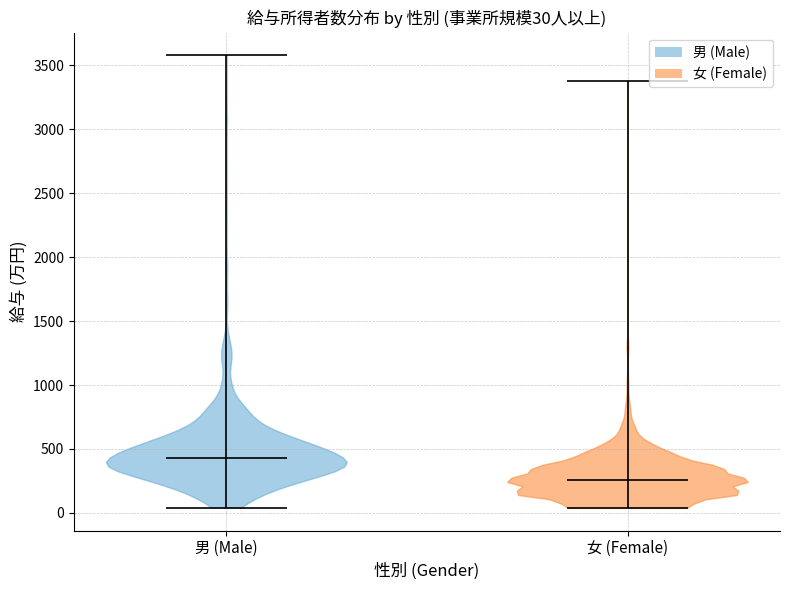

Which violin has the highest median line?

男 (Male)